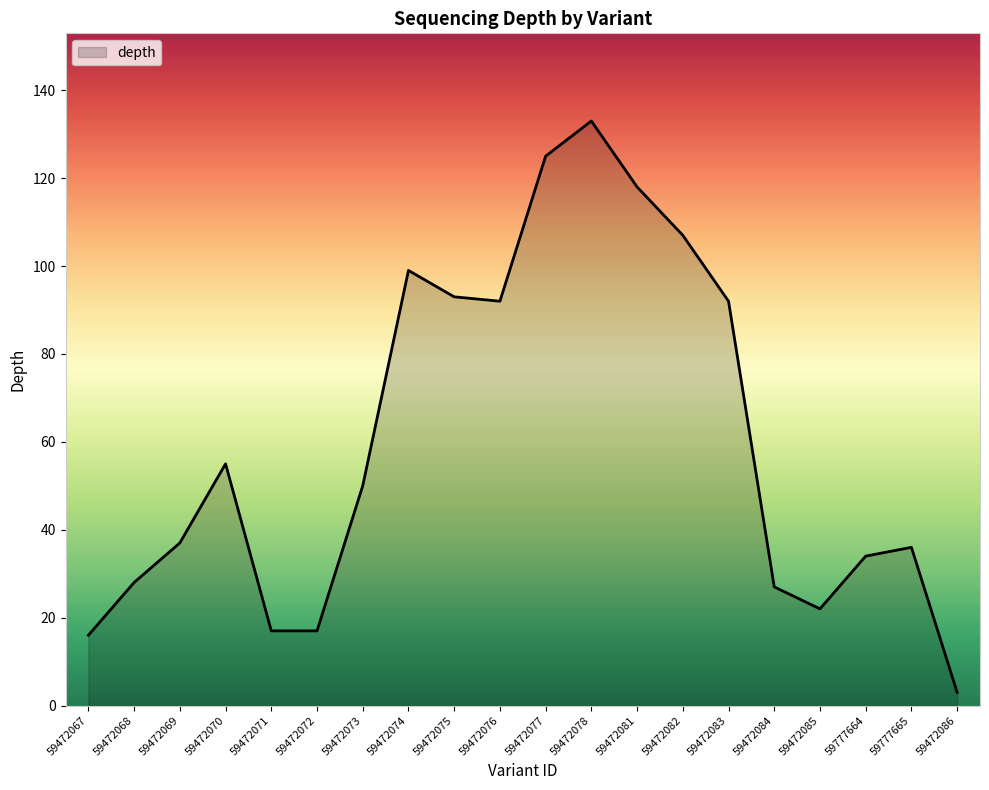

At which label is the value closest to 68?

59472070